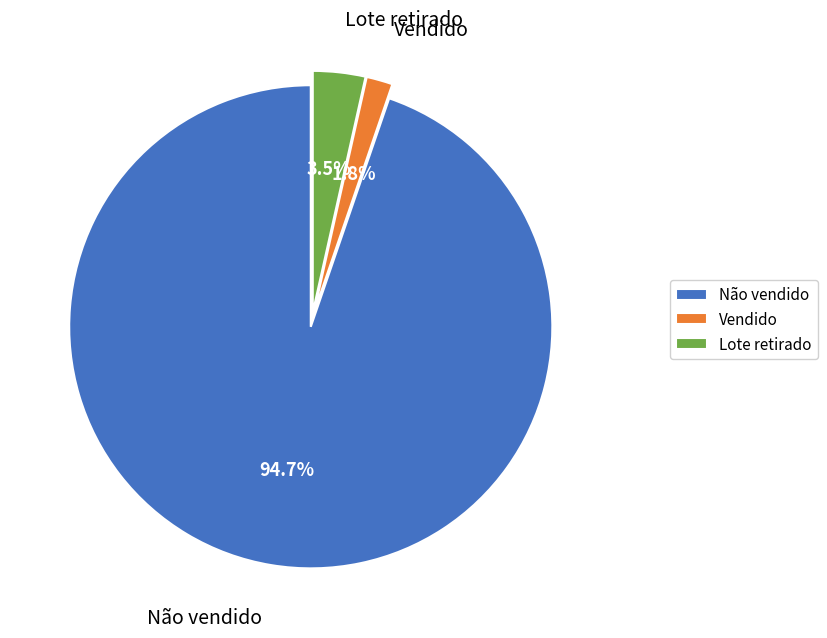

Rank the categories by value from lowest to highest.

Vendido, Lote retirado, Não vendido